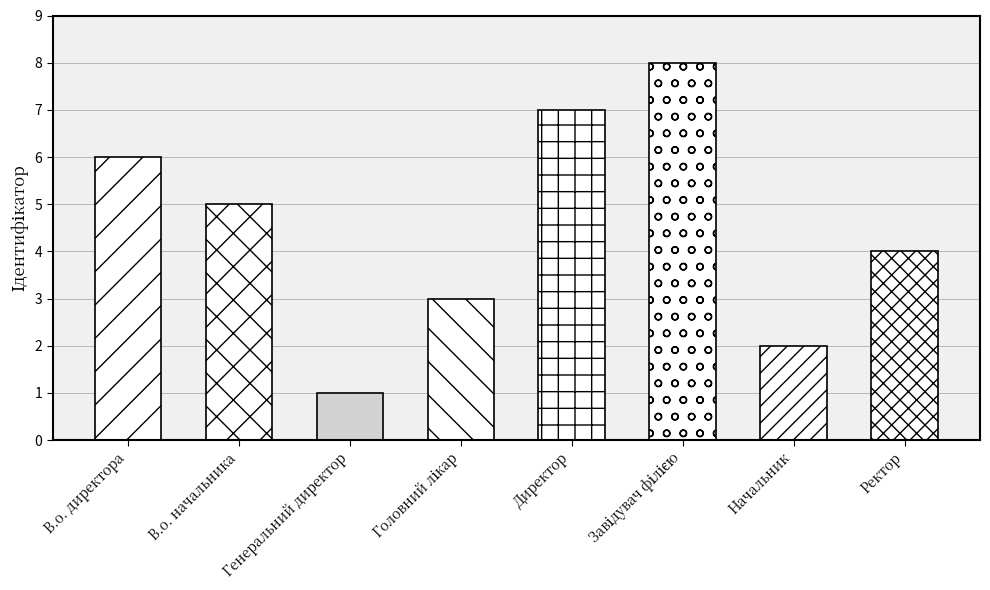

Which has a higher value, Ректор or Директор?

Директор